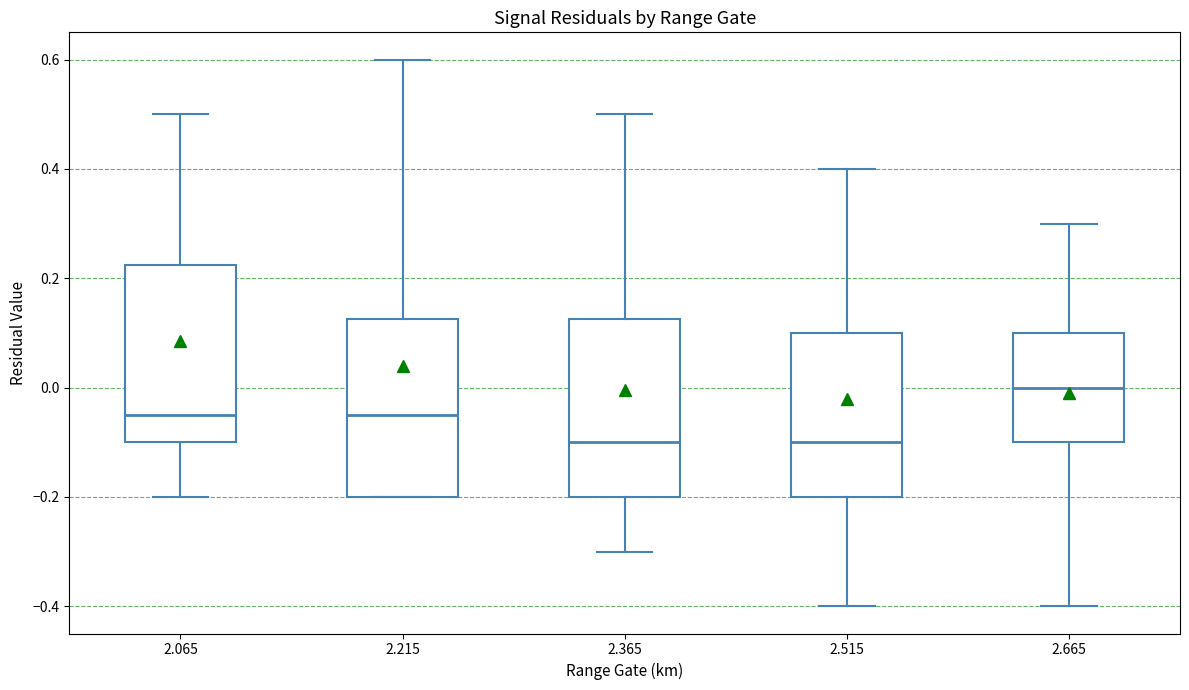

Where is the lower edge of the box at x = 2.665 on the y-axis? The values are not printed on the chart, so give them approximately, as read against the axis.

-0.10